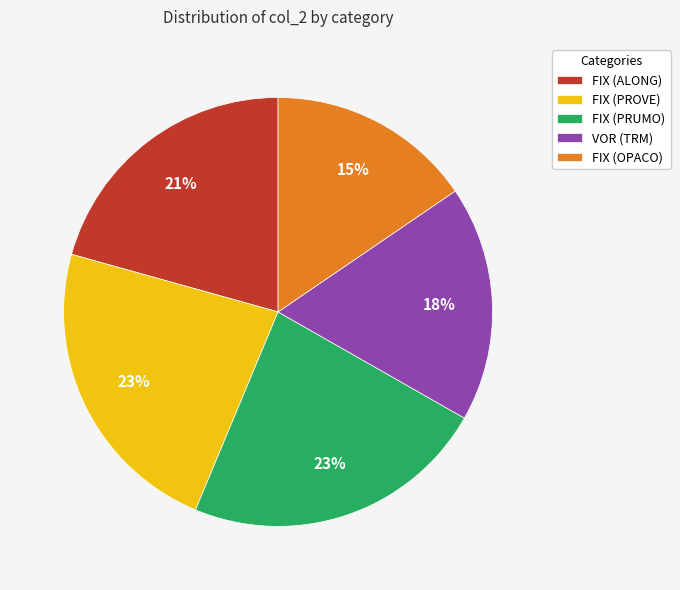

How many slices are in this pie chart?

5